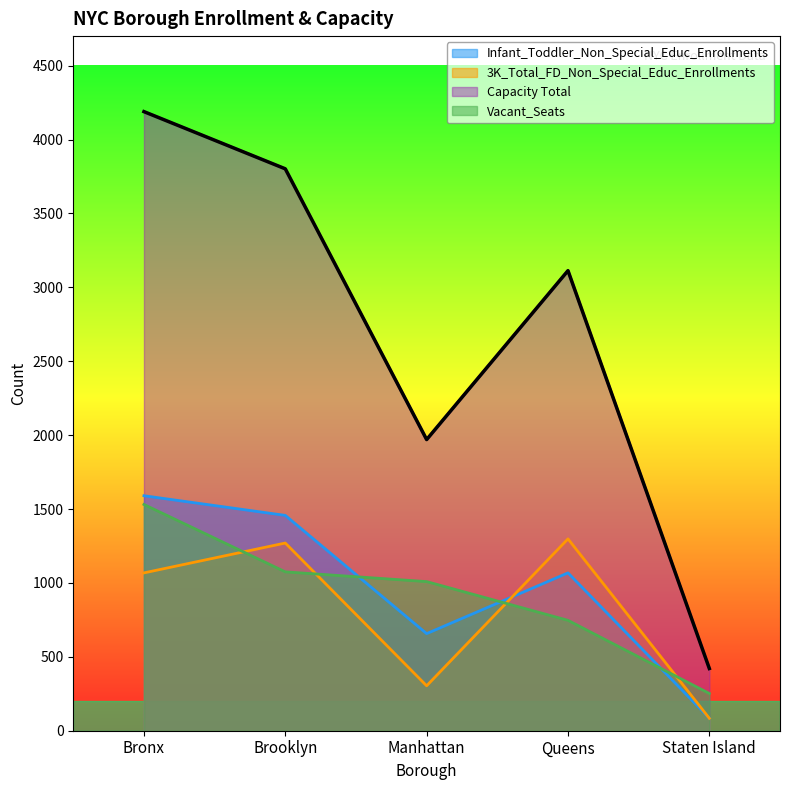

What are all the series names shown in the legend?

Infant_Toddler_Non_Special_Educ_Enrollments, 3K_Total_FD_Non_Special_Educ_Enrollments, Capacity Total, Vacant_Seats